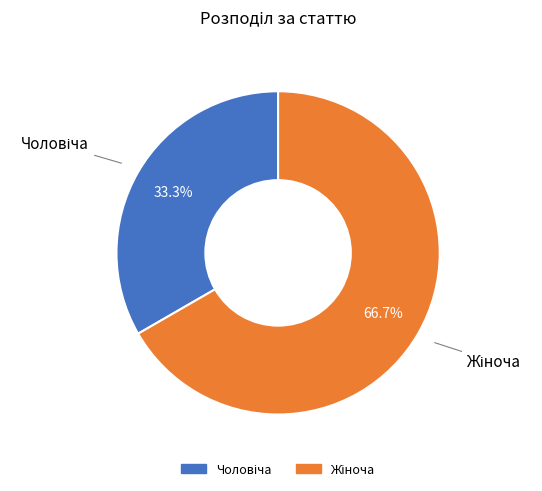

Does any single category account for the majority?

Yes